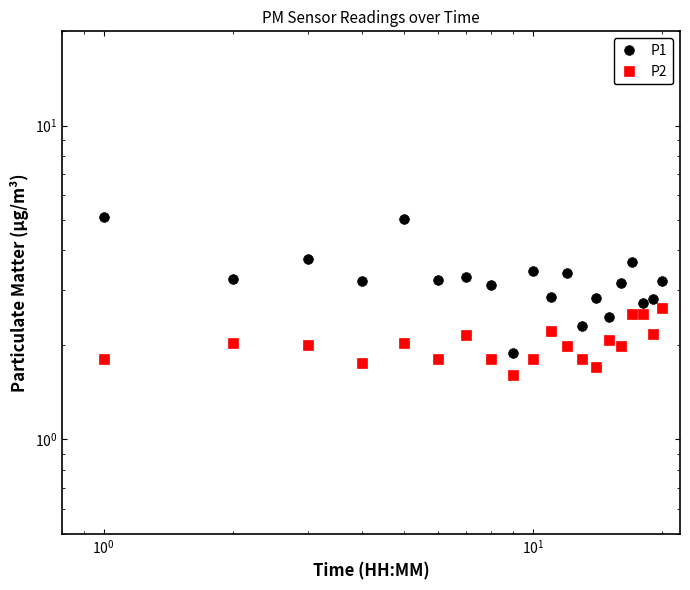

Rank the series by their average value, from highest to lowest.

P1, P2